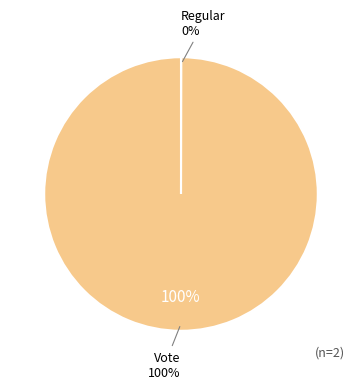

What is the majority slice?

Vote